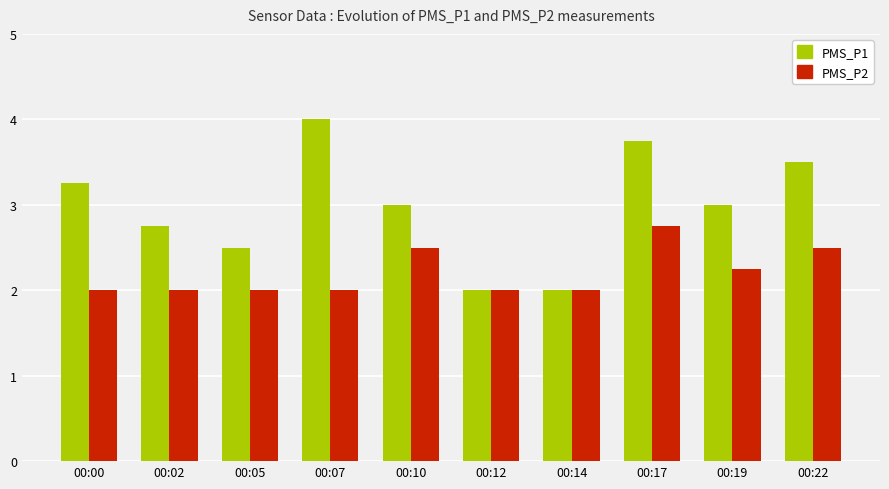

Are the bars grouped side by side (vs. stacked)?

Yes